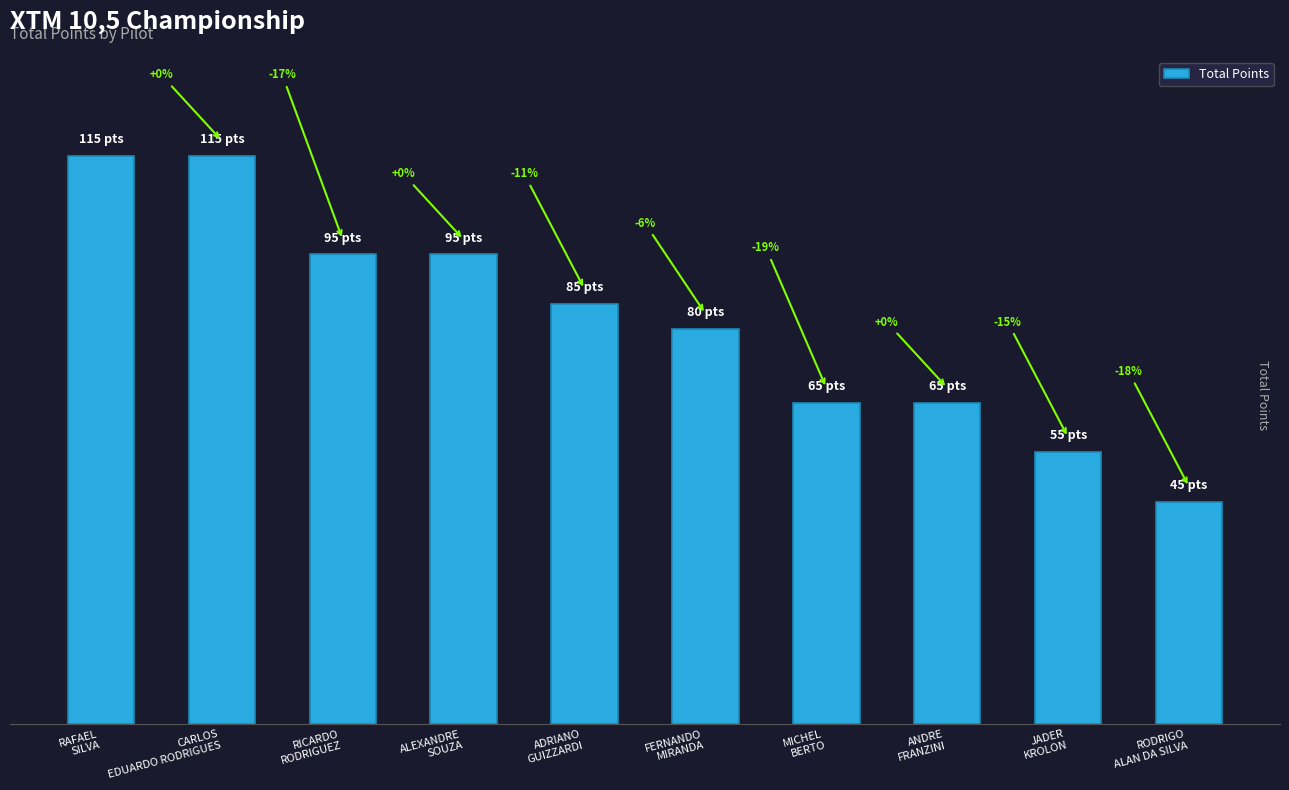

What is the average value?

82